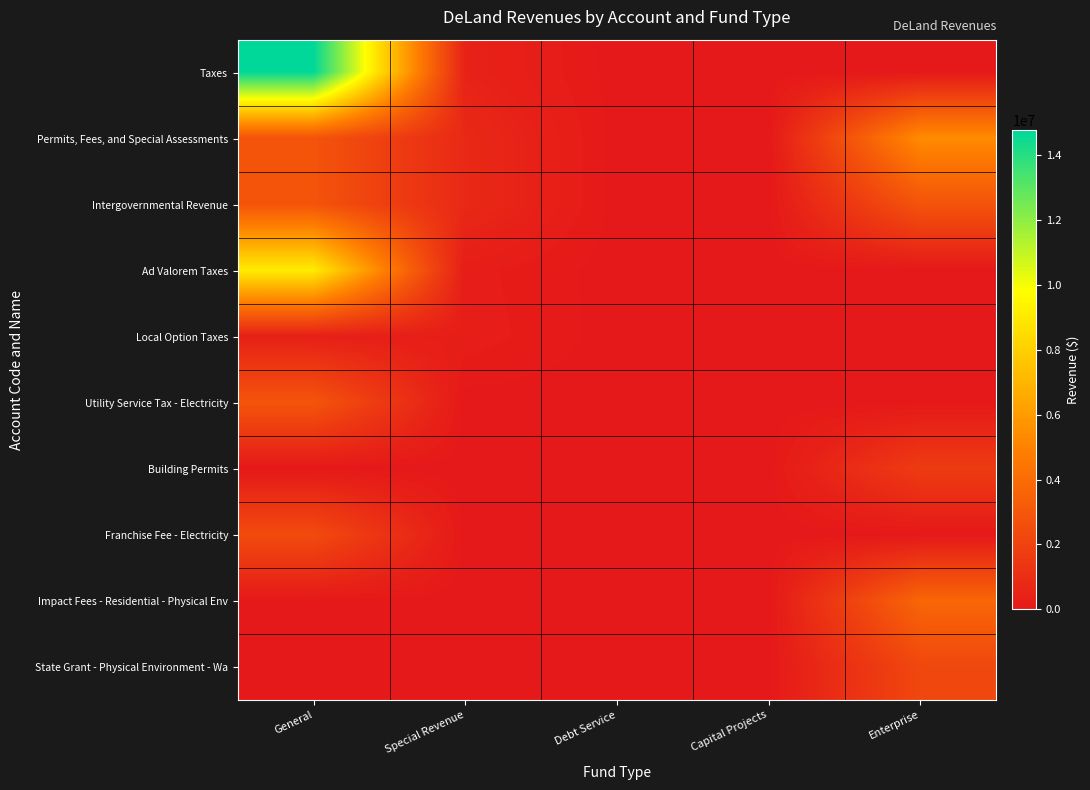

Reading left to right, what are all the values shown in this chart?

Taxes: General=14776612	Special Revenue=472047	Debt Service=0	Capital Projects=0	Enterprise=0
Permits, Fees, and Special Assessments: General=2840449	Special Revenue=772430	Debt Service=0	Capital Projects=0	Enterprise=5404413
Intergovernmental Revenue: General=2833265	Special Revenue=778185	Debt Service=0	Capital Projects=0	Enterprise=2834678
Ad Valorem Taxes: General=9116609	Special Revenue=221780	Debt Service=0	Capital Projects=0	Enterprise=0
Local Option Taxes: General=336732	Special Revenue=250267	Debt Service=0	Capital Projects=0	Enterprise=0
Utility Service Tax - Electricity: General=2876547	Special Revenue=0	Debt Service=0	Capital Projects=0	Enterprise=0
Building Permits: General=0	Special Revenue=0	Debt Service=0	Capital Projects=0	Enterprise=1676024
Franchise Fee - Electricity: General=2414938	Special Revenue=0	Debt Service=0	Capital Projects=0	Enterprise=0
Impact Fees - Residential - Physical Env: General=0	Special Revenue=0	Debt Service=0	Capital Projects=0	Enterprise=3724434
State Grant - Physical Environment - Wa: General=0	Special Revenue=0	Debt Service=0	Capital Projects=0	Enterprise=2228817